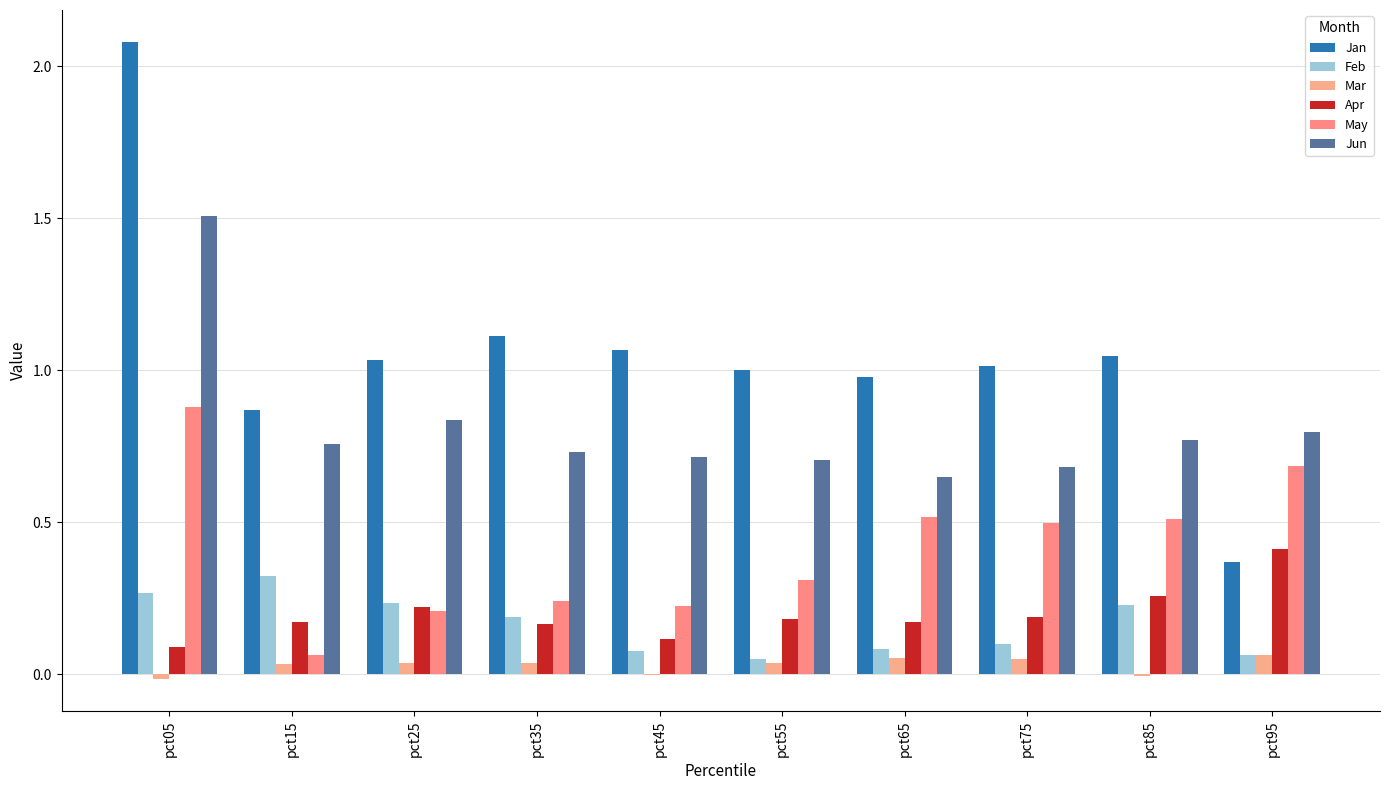

What is the sum of the Jun values at pct85 and pct15?

1.5